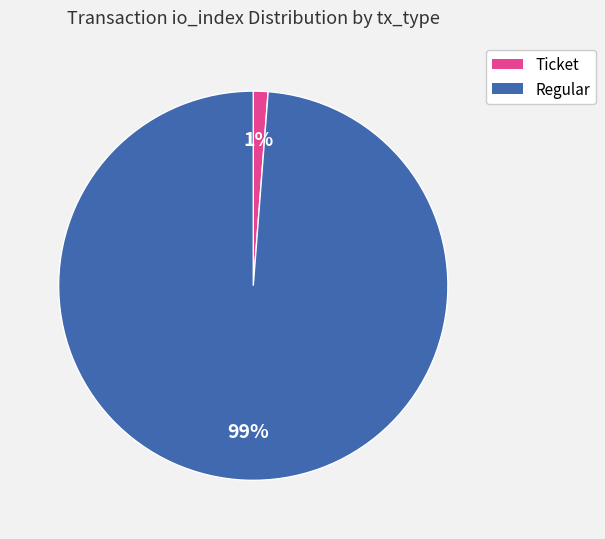

Combined, do Regular and Ticket account for over 50%?

Yes